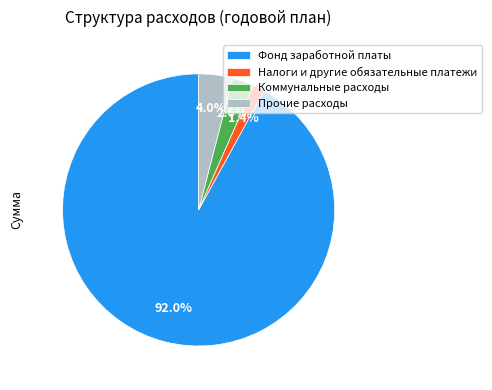

How many segments does this pie chart have?

4